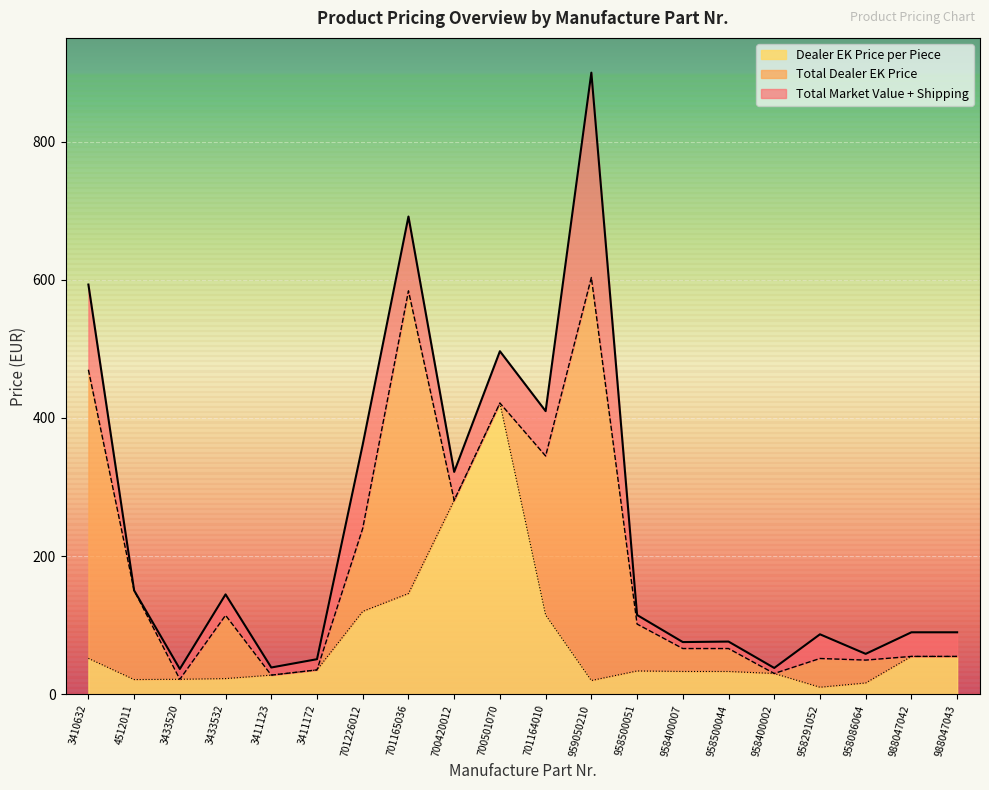

Reading left to right, extract all data points from this chart.

Total Market Value + Shipping: 593.1	150.5	36.8	144.8	39.0	51.0	361.6	691.5	322.0	496.6	409.9	899.7	114.9	75.8	76.5	38.3	87.0	58.7	89.9	89.9
Total Dealer EK Price: 469.8	150.5	21.9	114.5	27.9	35.5	240.3	584.0	280.9	421.6	345.0	603.3	101.8	66.4	66.4	30.3	52.0	49.7	55.0	55.0
Dealer EK Price per Piece: 52.2	21.5	21.9	22.9	27.9	35.5	120.2	146.0	280.9	421.6	115.0	20.1	33.9	33.2	33.2	30.3	10.4	16.6	55.0	55.0